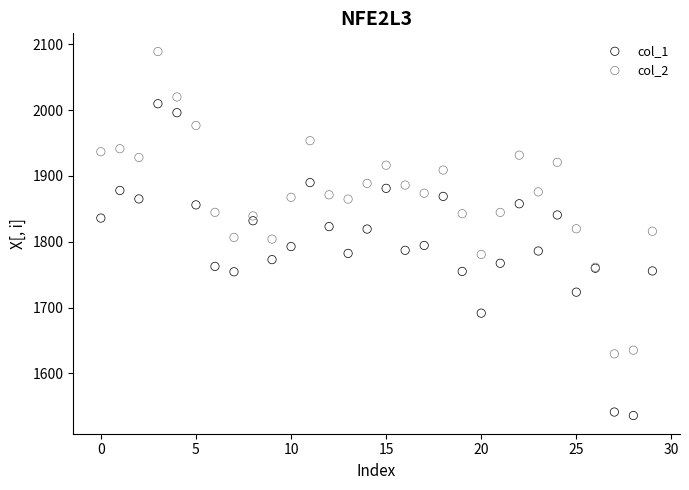

What are all the series names shown in the legend?

col_1, col_2